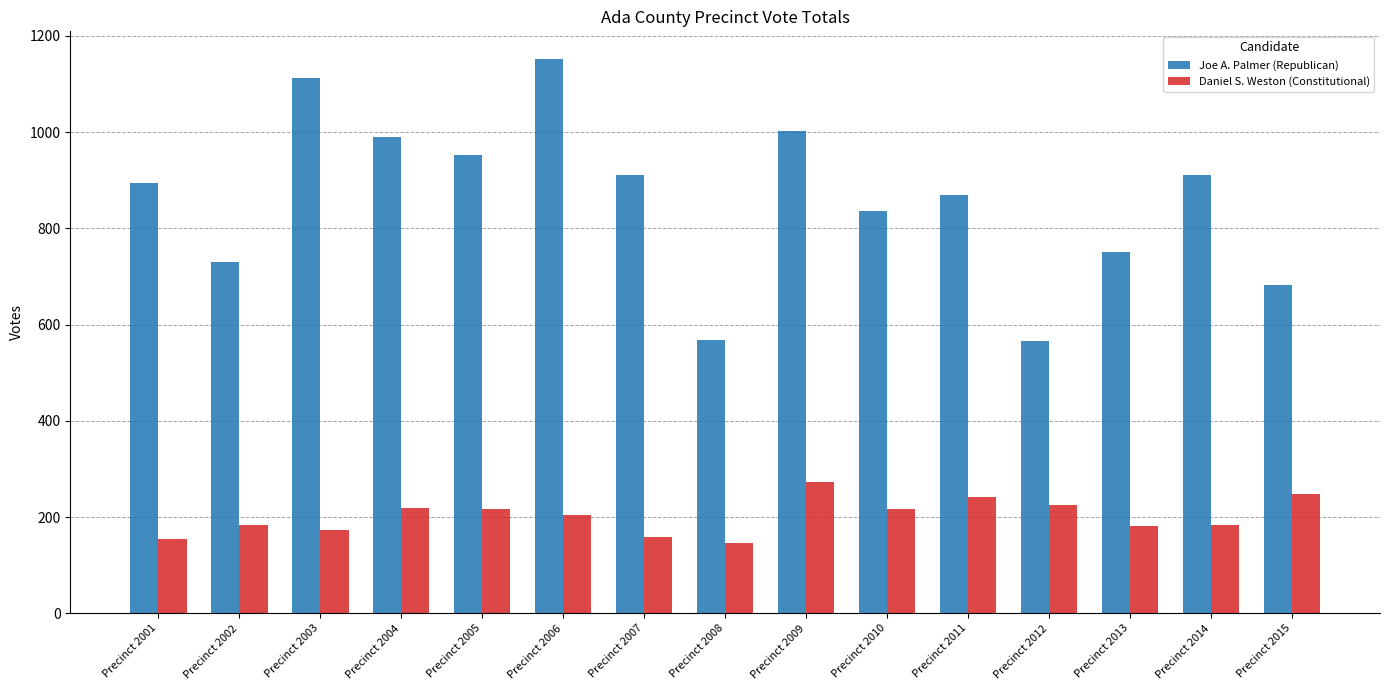

How many data points in Joe A. Palmer (Republican) are less than 894?

7